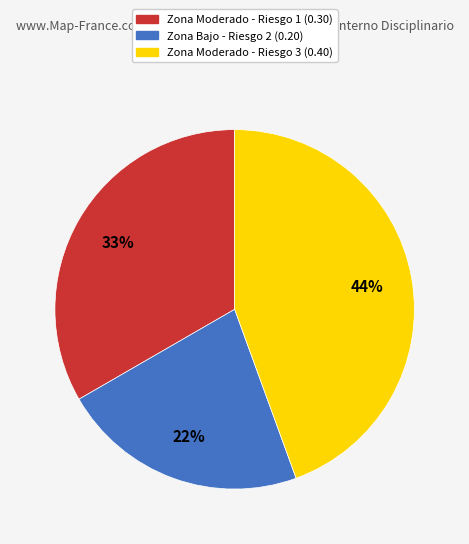

Is there any slice that represents more than half of the pie?

No